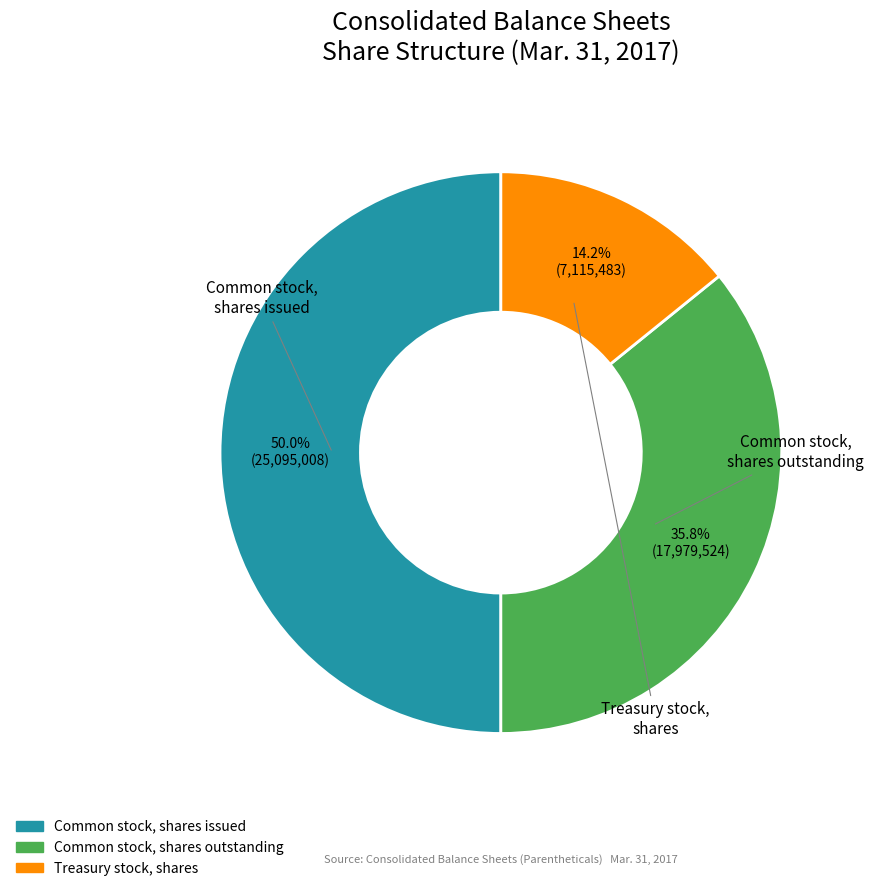

How many segments does this pie chart have?

3